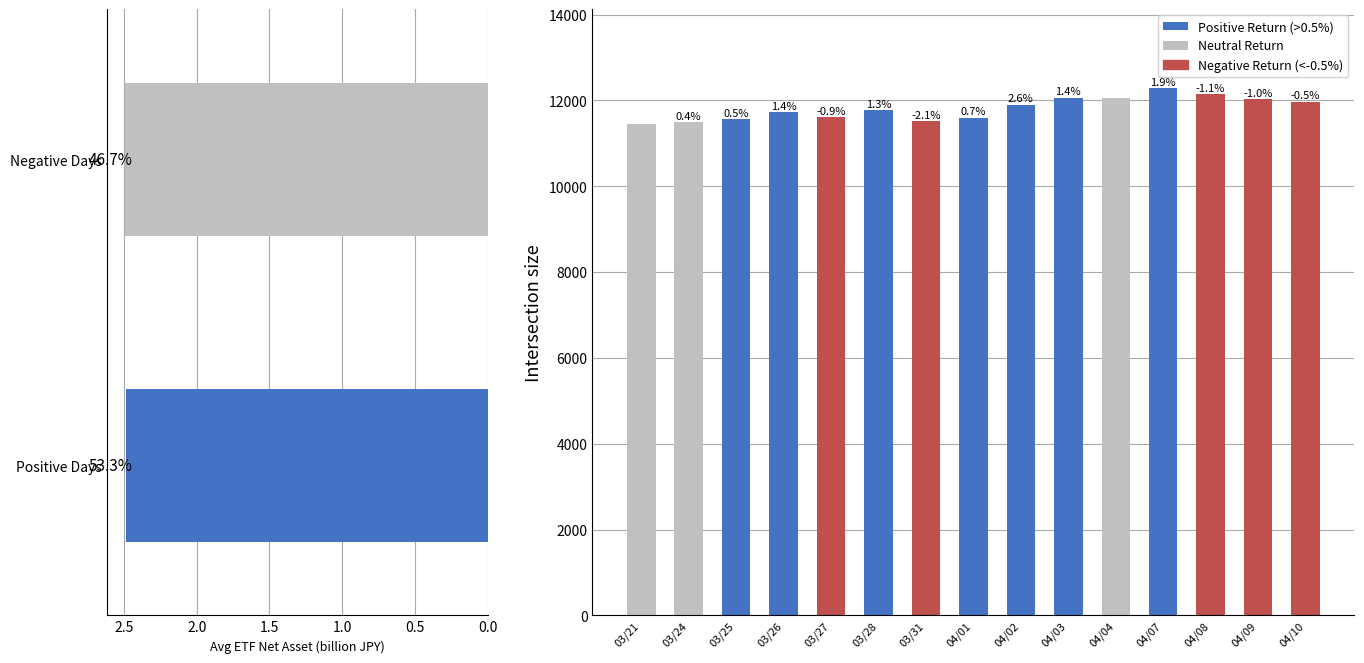

Reading left to right, extract all data points from this chart.

20080321=11449.3	20080324=11496.1	20080325=11559.1	20080326=11723.9	20080327=11615.6	20080328=11769.2	20080331=11516.9	20080401=11602.9	20080402=11900.7	20080403=12069.2	20080404=12054.8	20080407=12285.4	20080408=12144.9	20080409=12027.3	20080410=11966.7